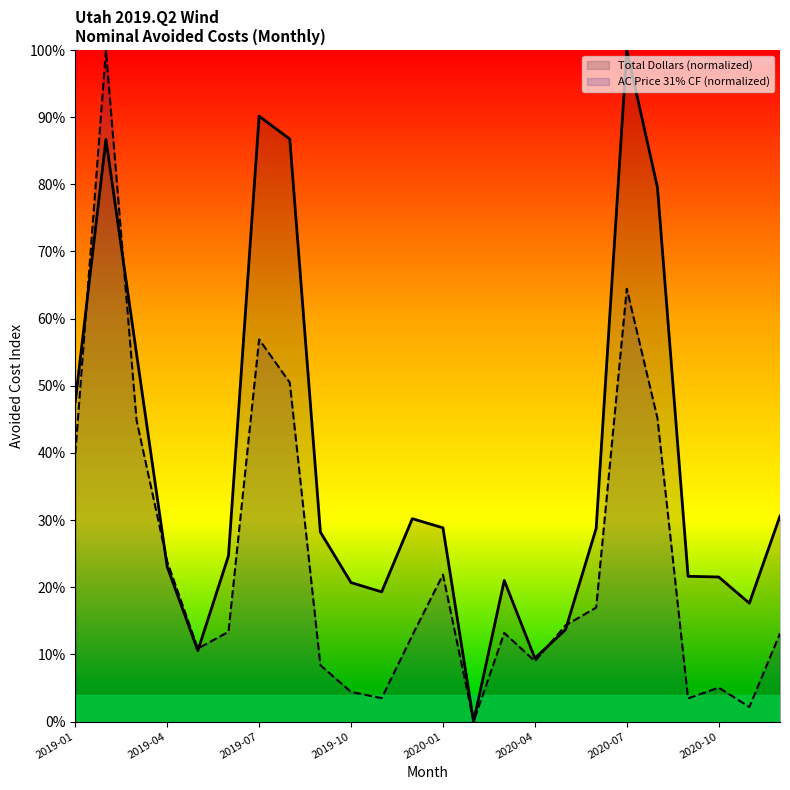

The Total Dollars series shows 86.7 at 2019-02. True or false?

True